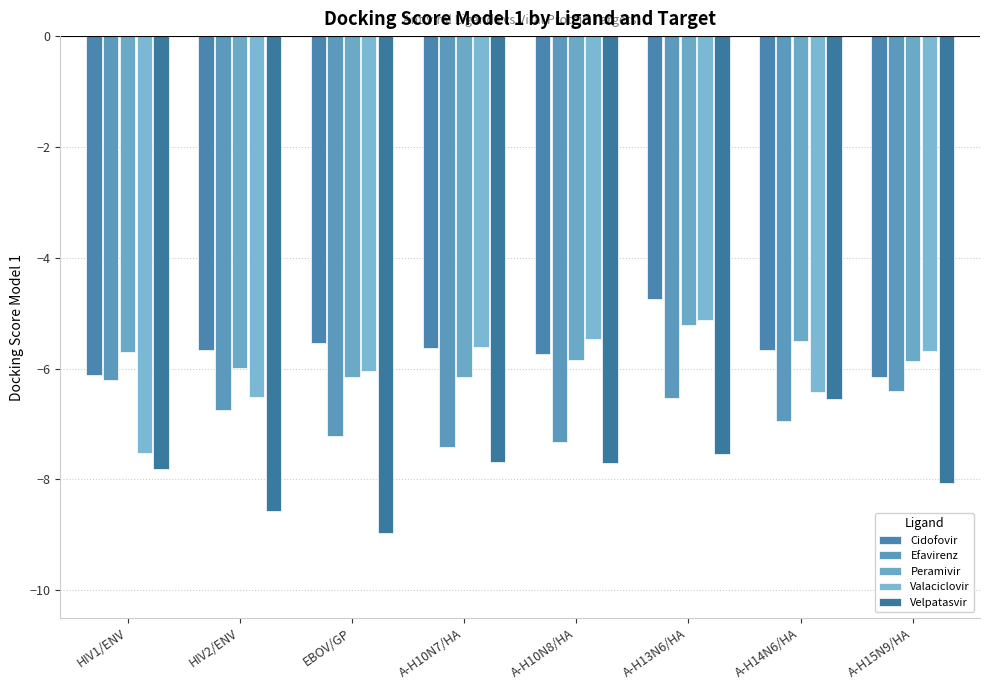

Which has a higher value, EBOV/GP or A-H10N7/HA?

EBOV/GP